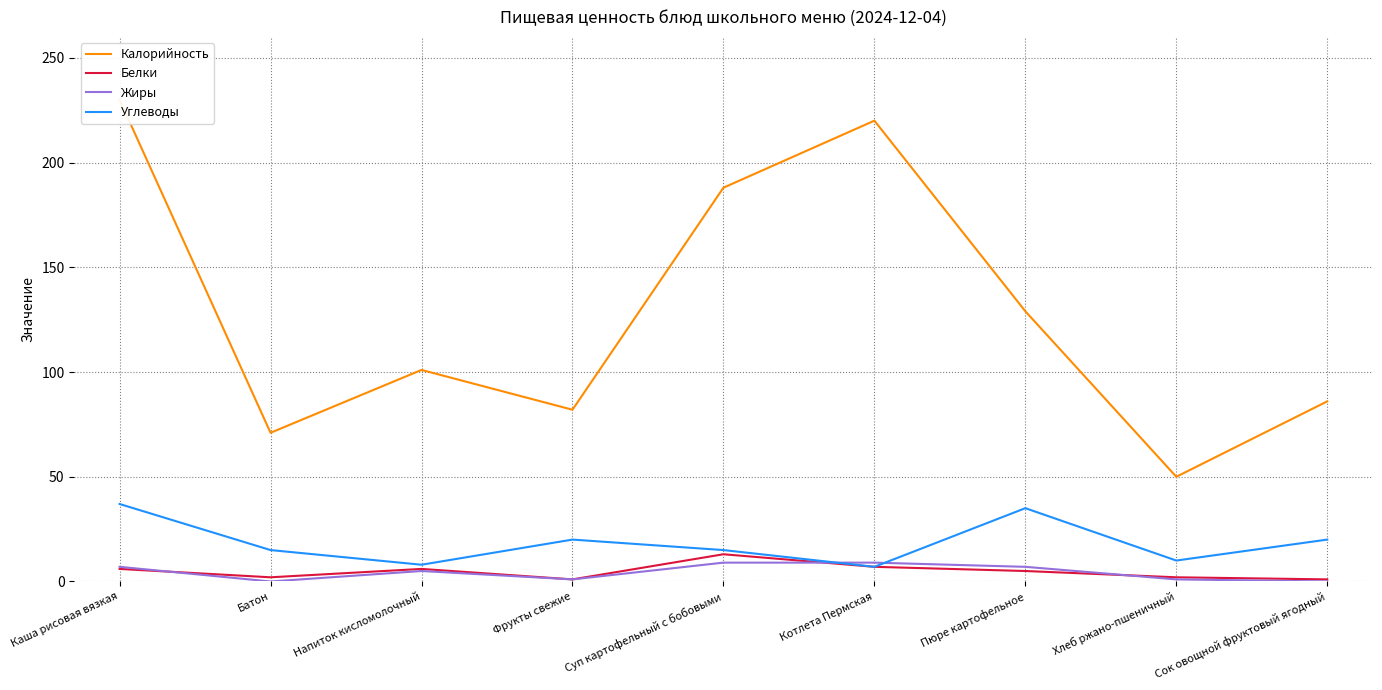

What is the value of the Белки point at the 7th from the left?

5